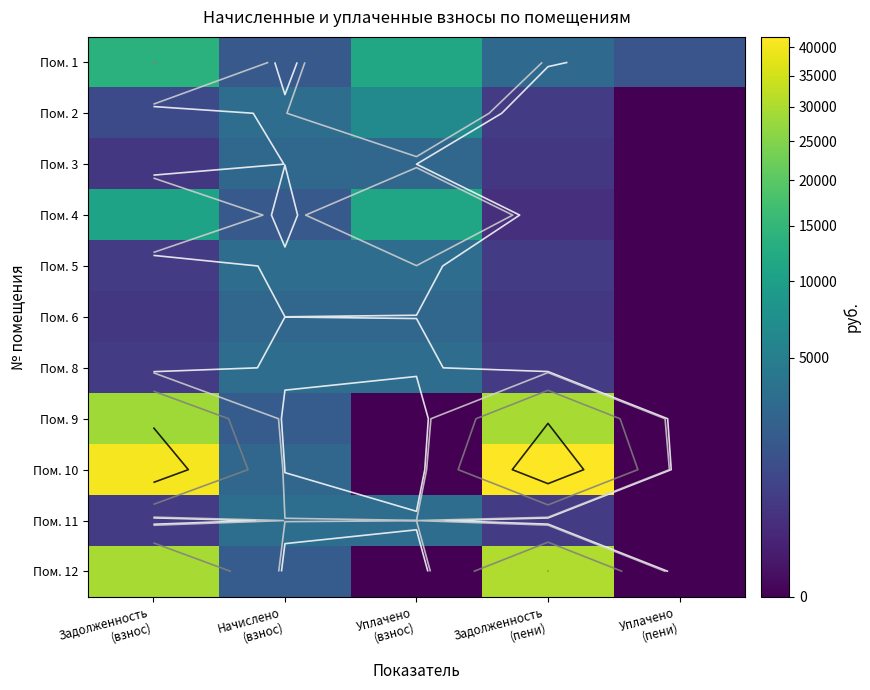

How many data points in Пом. 3 are above 444?

4